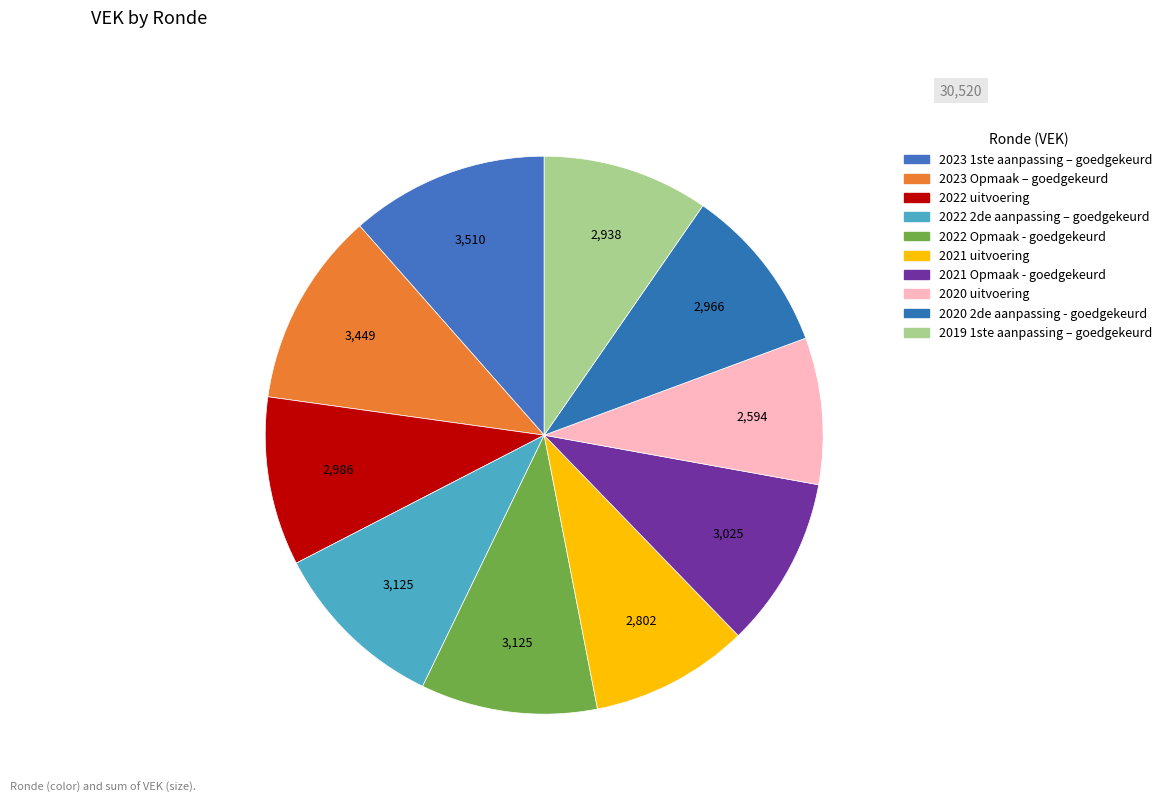

What is the largest slice in the pie chart?

2023 1ste aanpassing – goedgekeurd